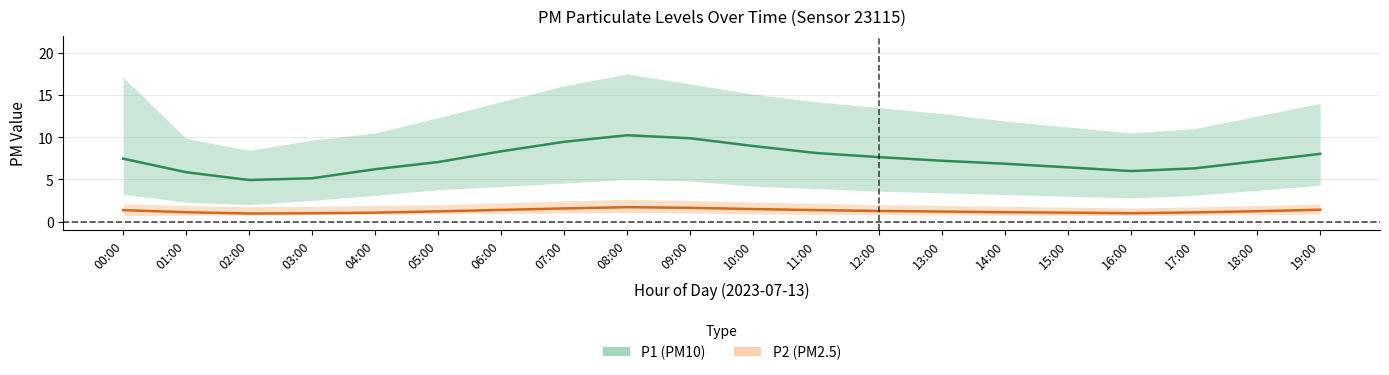

What is the difference between the maximum and minimum values in the P2_lower series?

0.4